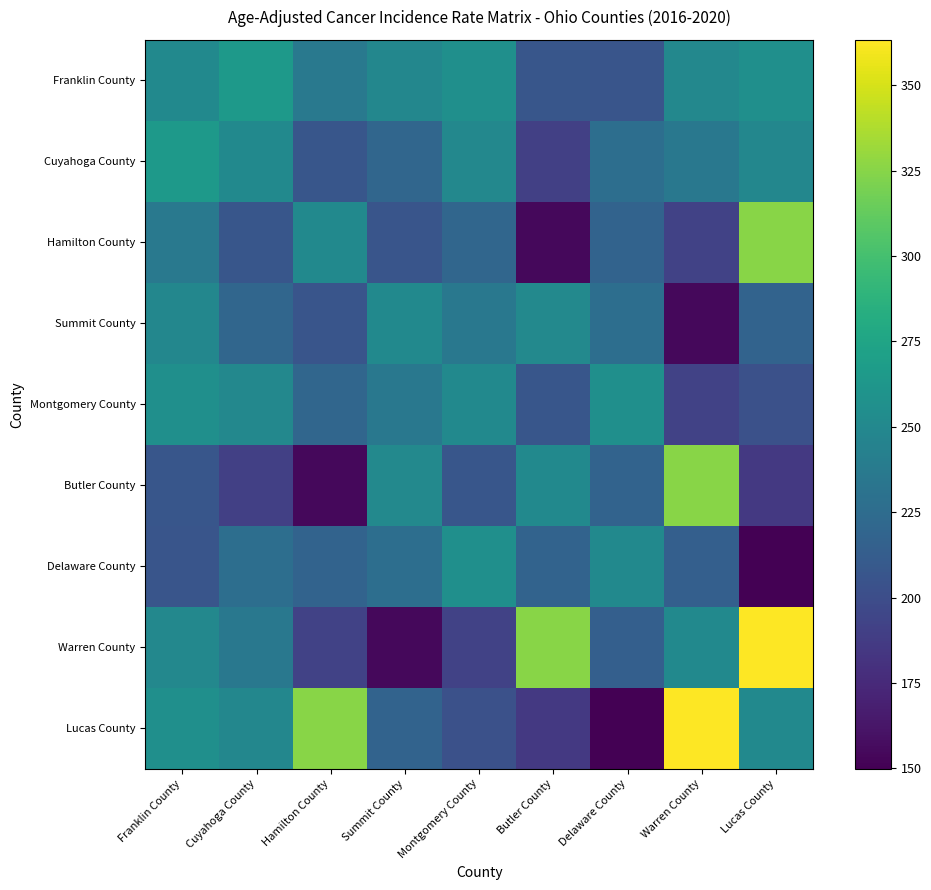

Which label corresponds to the largest value in the chart?

Lucas County